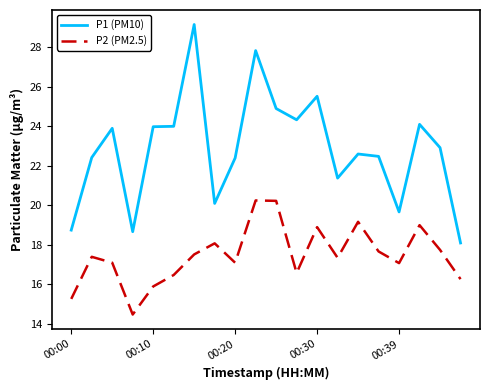

What is the minimum value for P1 (PM10)?

18.1